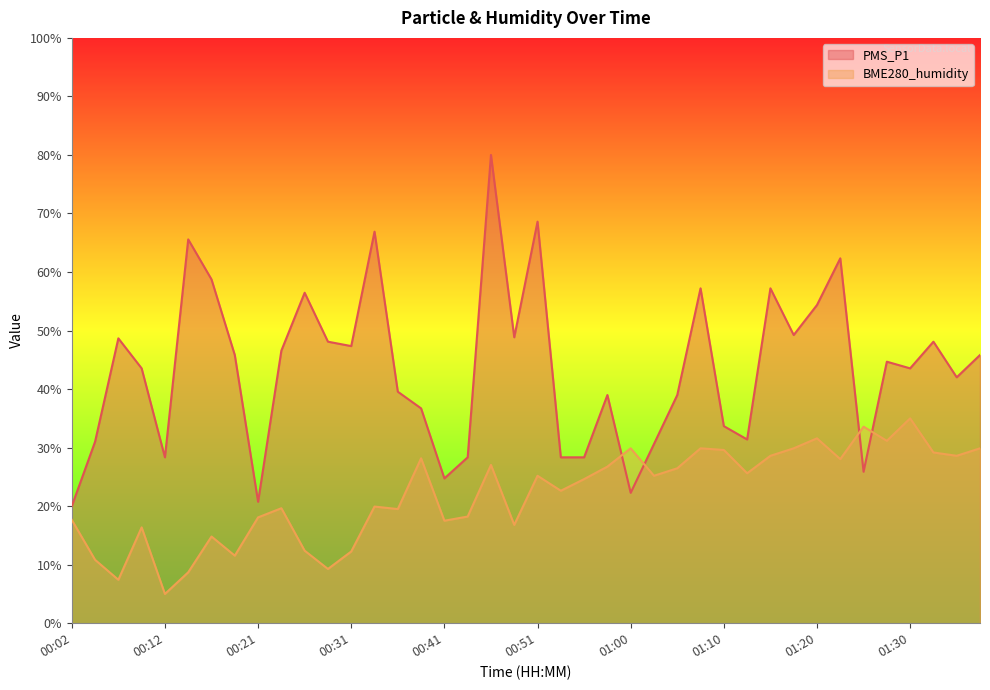

In PMS_P1, how many points are higher than both neighbors (excluding endpoints)?

12